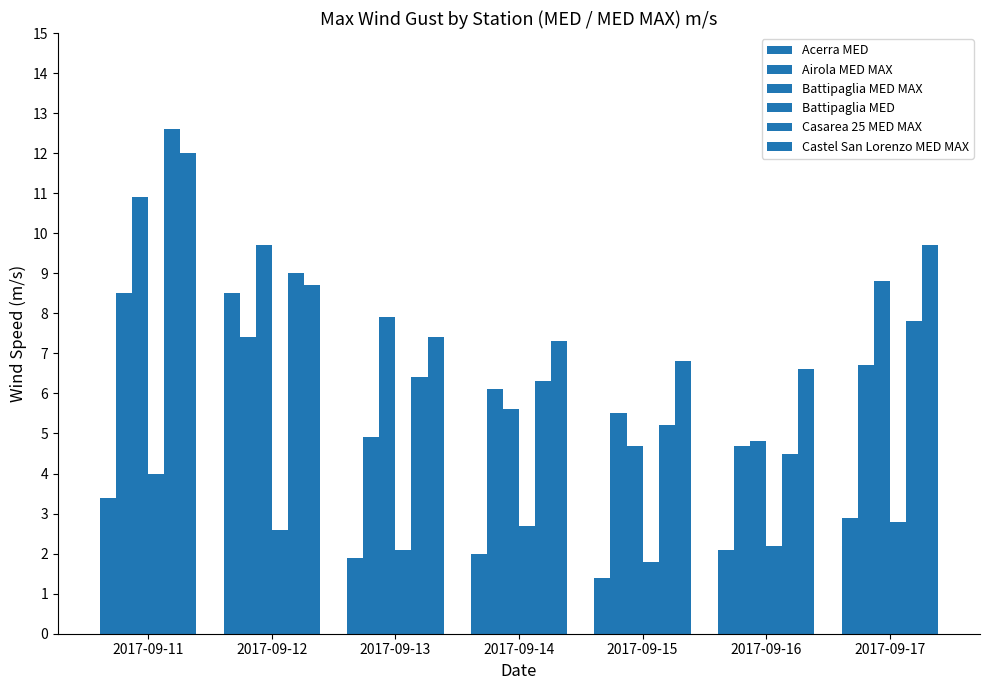

What is the value of the Airola MED MAX bar at the 4th from the left?

6.1